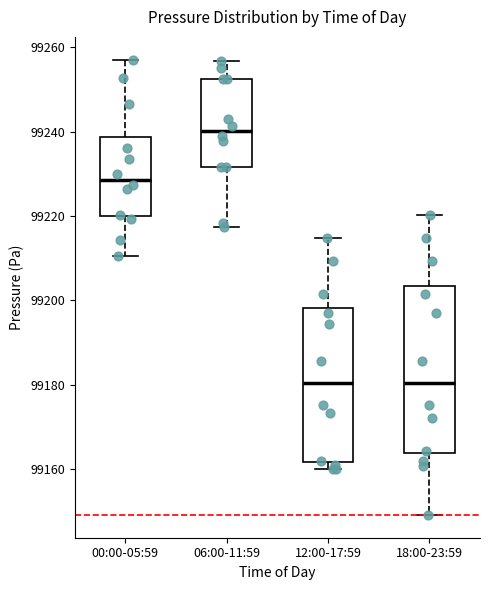

Reading left to right, read every box against the y-axis: the position of its median line, the range the box covers, and the ends of its whiskers. The values are not printed on the chart, so give them approximately, as read against the axis.

00:00-05:59: median 99228, box 99220 to 99238, whiskers 99210 to 99258
06:00-11:59: median 99240, box 99232 to 99252, whiskers 99218 to 99256
12:00-17:59: median 99180, box 99162 to 99198, whiskers 99160 to 99214
18:00-23:59: median 99180, box 99164 to 99204, whiskers 99150 to 99220